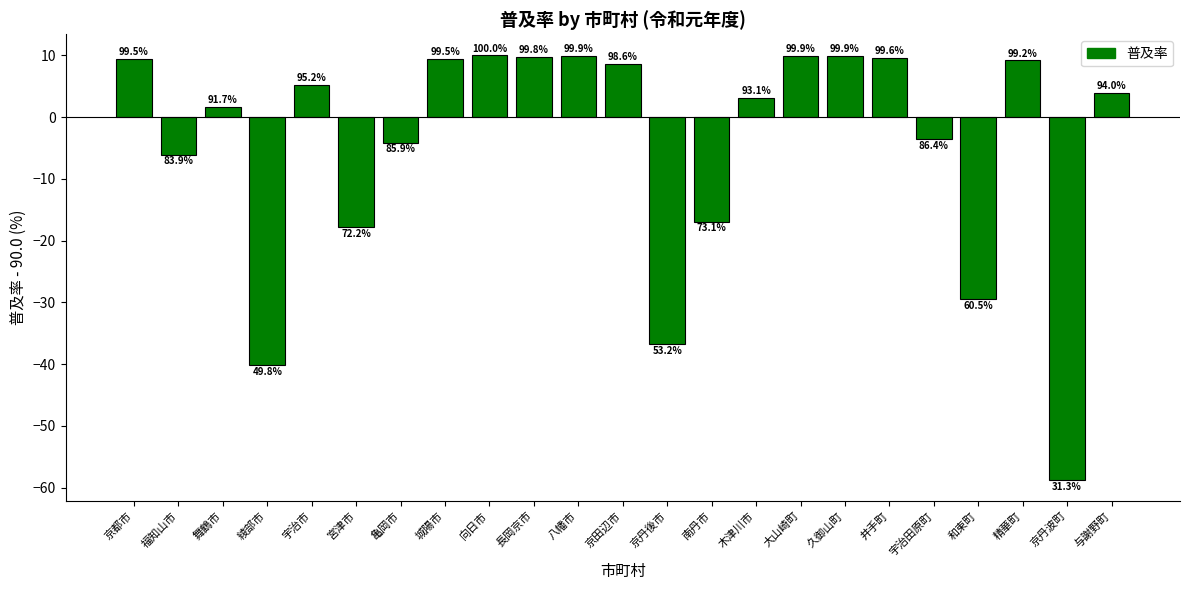

How many bars are there in total?

23